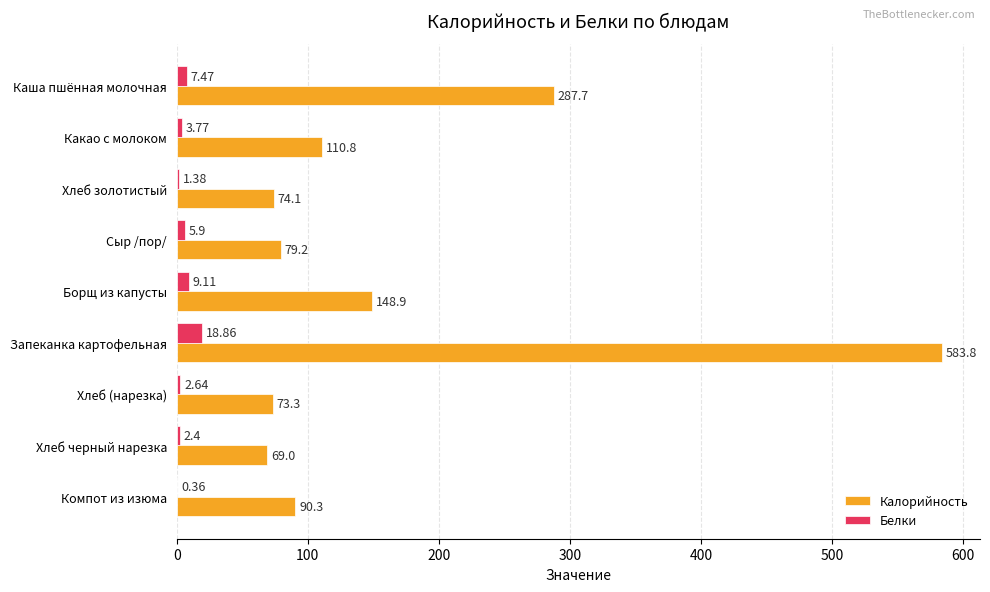

What is the greatest value displayed?

583.8